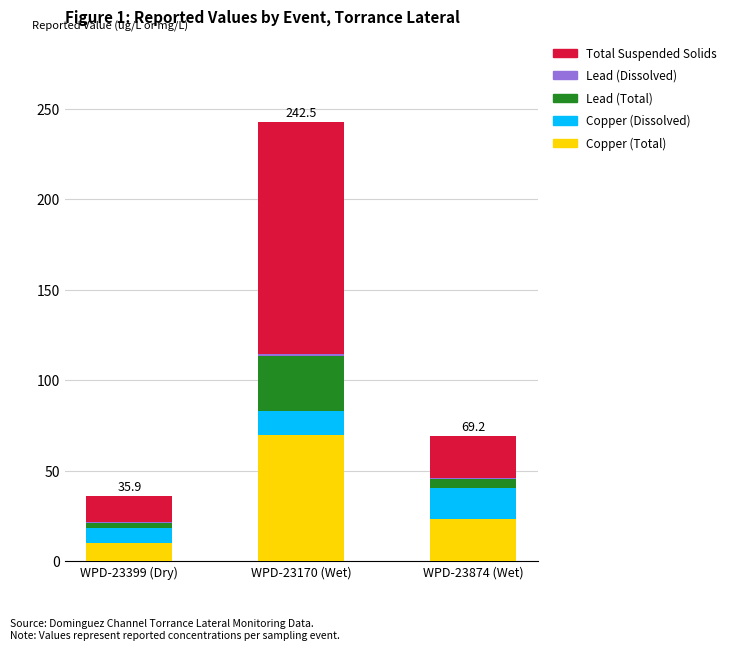

The value of Copper (Total) at WPD-23170 (Wet) is 69.7. True or false?

True